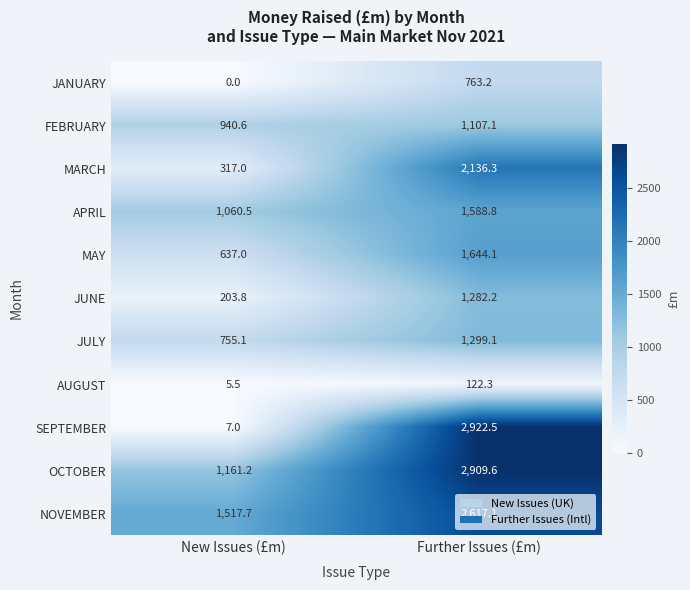

What is the difference between the APRIL values at Further Issues (£m) and New Issues (£m)?

528.3